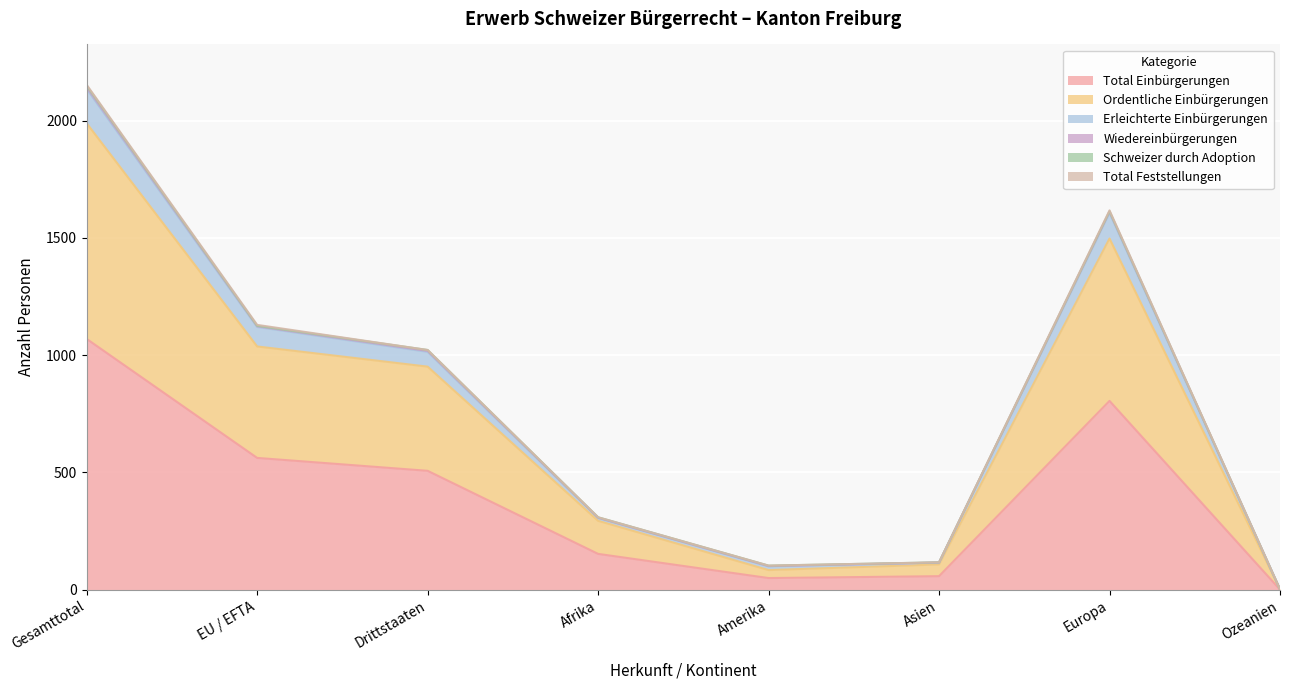

What is the label of the 6th point from the right?

Drittstaaten